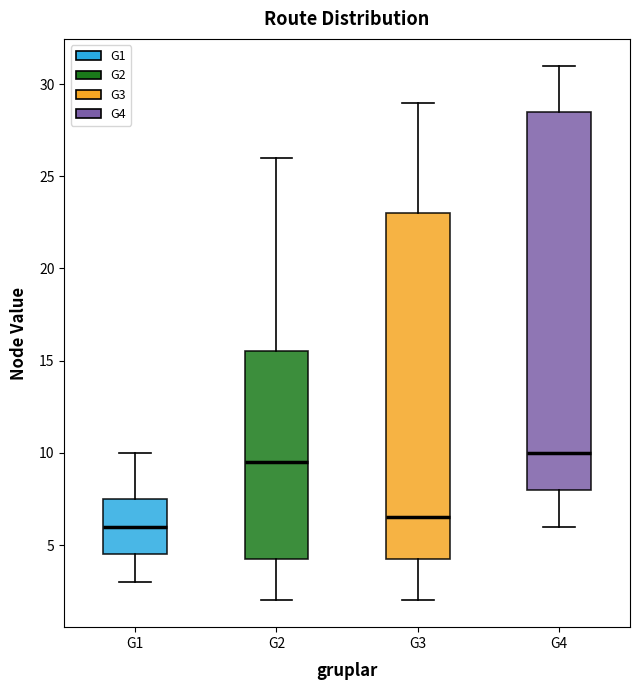

Reading left to right, read every box against the y-axis: the position of its median line, the range the box covers, and the ends of its whiskers. The values are not printed on the chart, so give them approximately, as read against the axis.

G1: median 6.0, box 4.5 to 7.5, whiskers 3.0 to 10.0
G2: median 9.5, box 4.5 to 15.5, whiskers 2.0 to 26.0
G3: median 6.5, box 4.5 to 23.0, whiskers 2.0 to 29.0
G4: median 10.0, box 8.0 to 28.5, whiskers 6.0 to 31.0